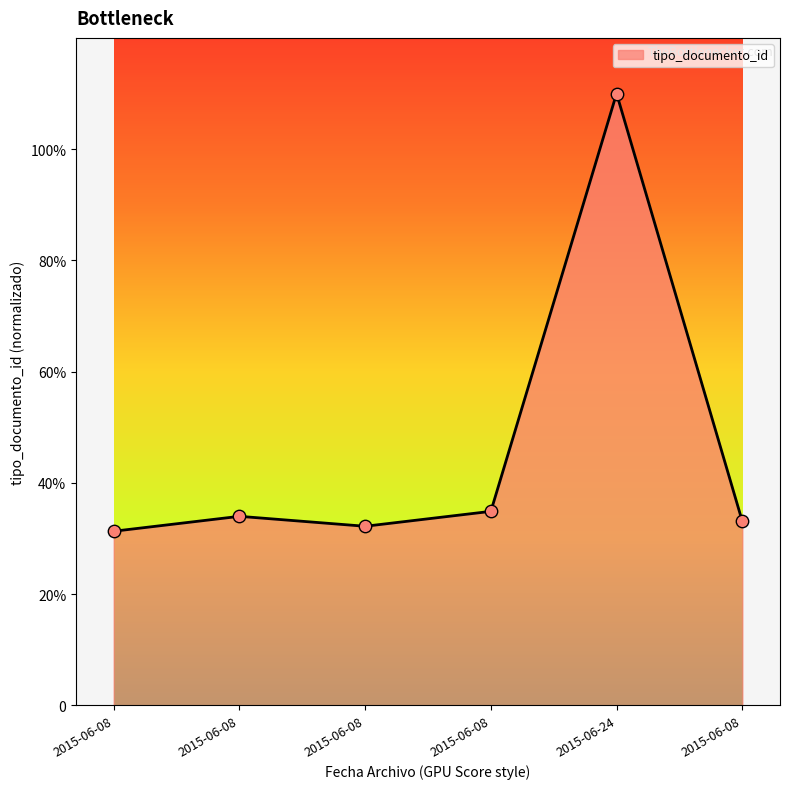

Approximately how many times larger is the value at 2015-06-24 compared to 2015-06-08?

3.3